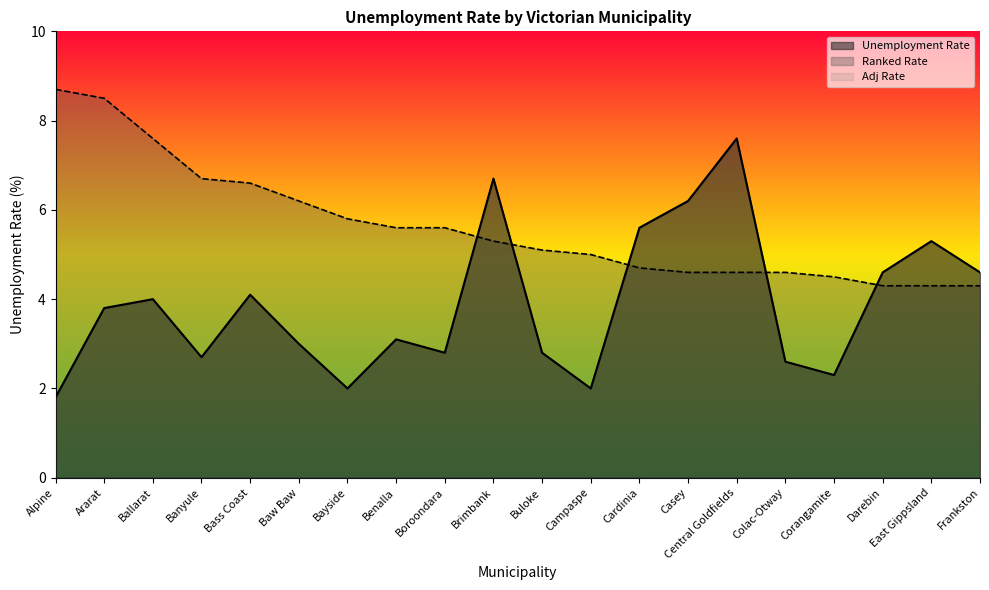

What is the label of the 9th point from the left?

Boroondara